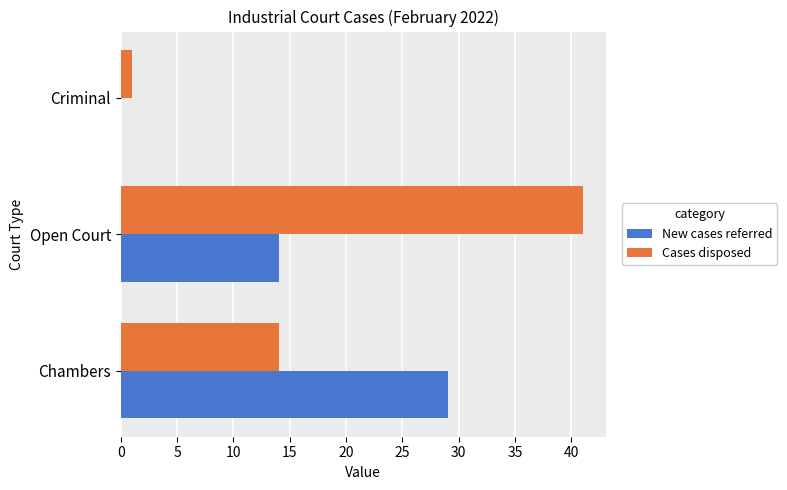

Which label corresponds to the largest value in the chart?

Open Court